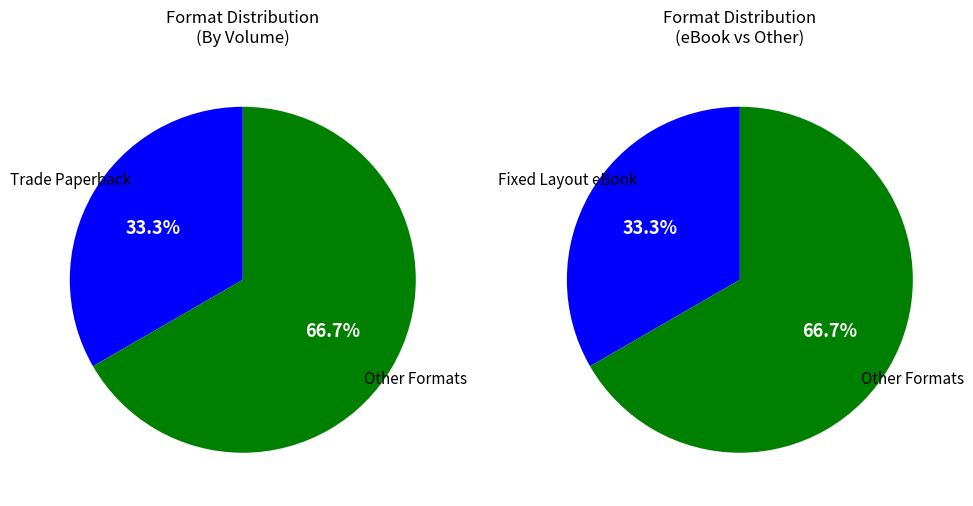

True or false: Fixed Layout eBook accounts for 25% of the total.

False